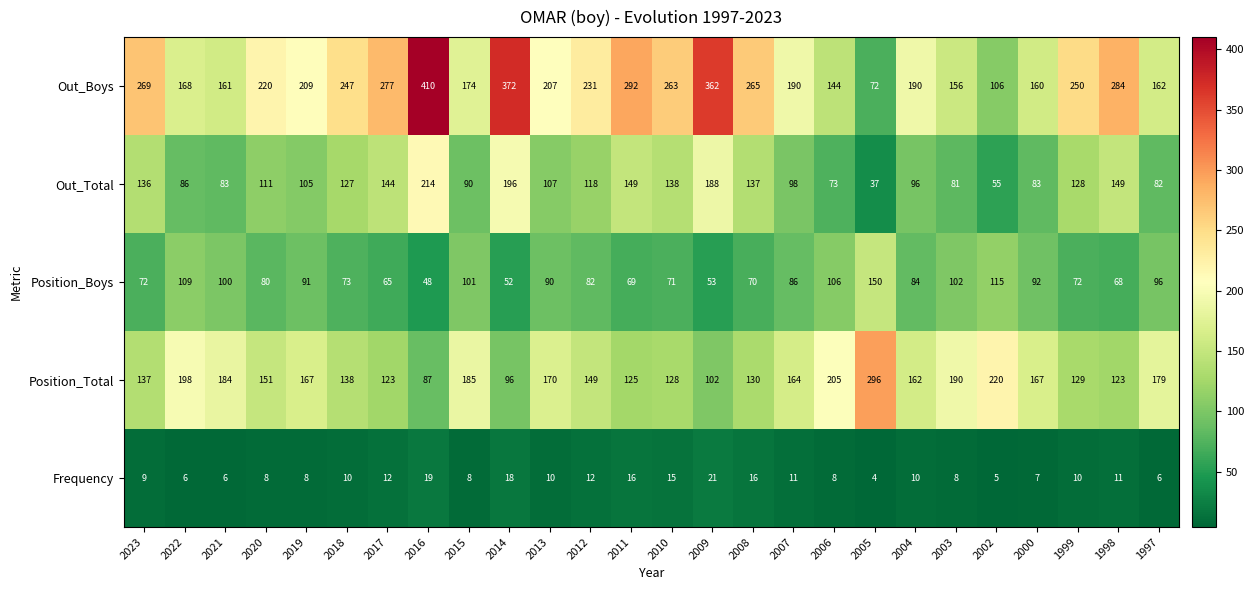

True or false: Position_Boys has a value of 32 at 2008.

False